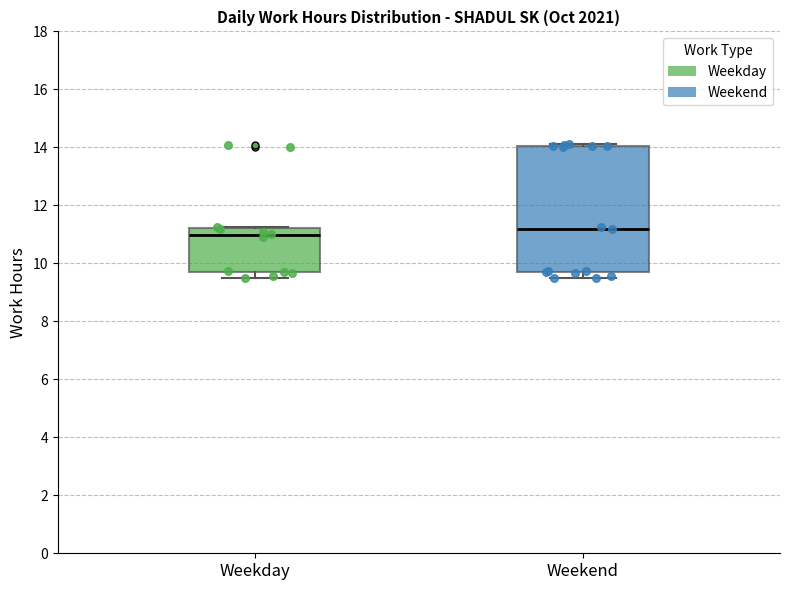

Where is the upper edge of the box for Weekday on the y-axis? The values are not printed on the chart, so give them approximately, as read against the axis.

11.2